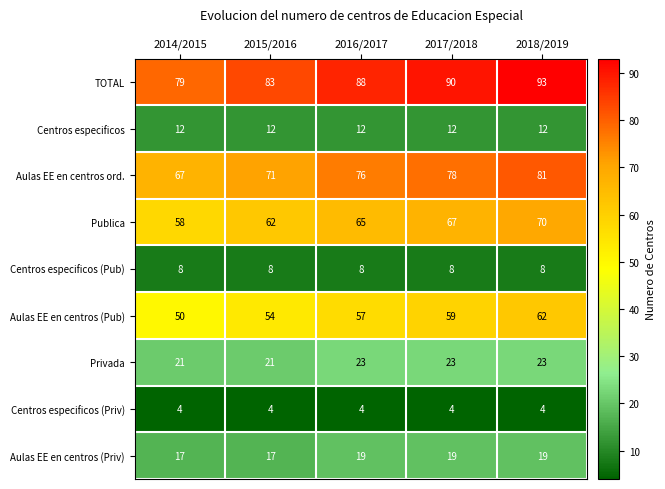

True or false: Aulas EE en centros (Pub) has a value of 38 at 2015/2016.

False